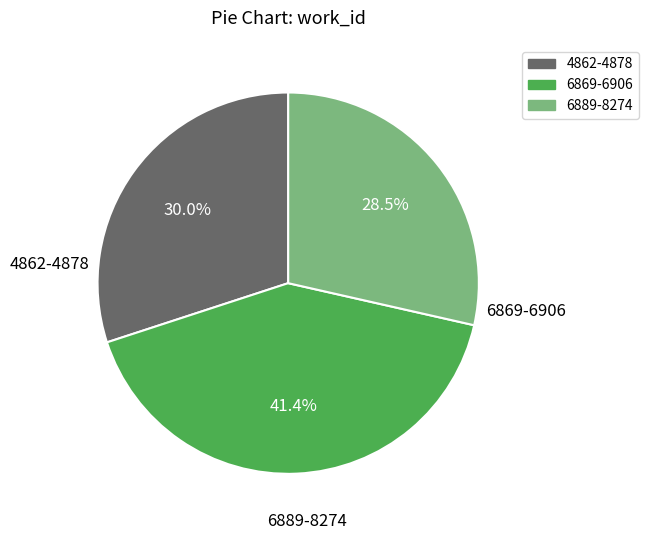

To the nearest percent, what is the difference between the largest and smallest slice percentages?

13%